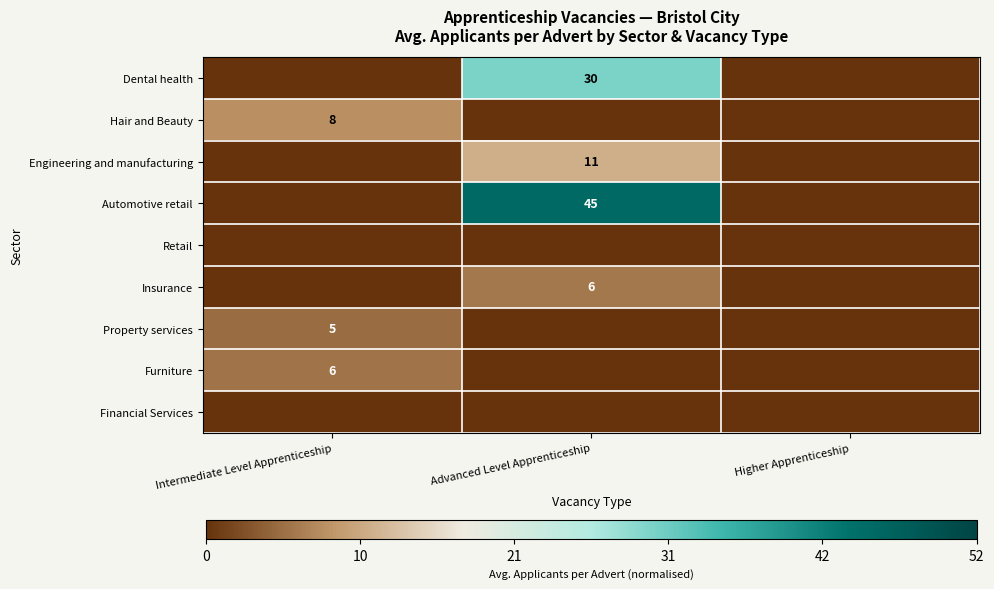

Which series has the largest total across all categories?

Automotive retail